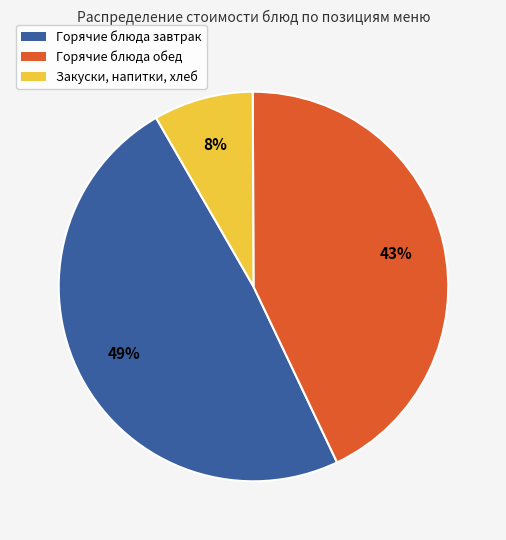

Is there any slice that represents more than half of the pie?

No